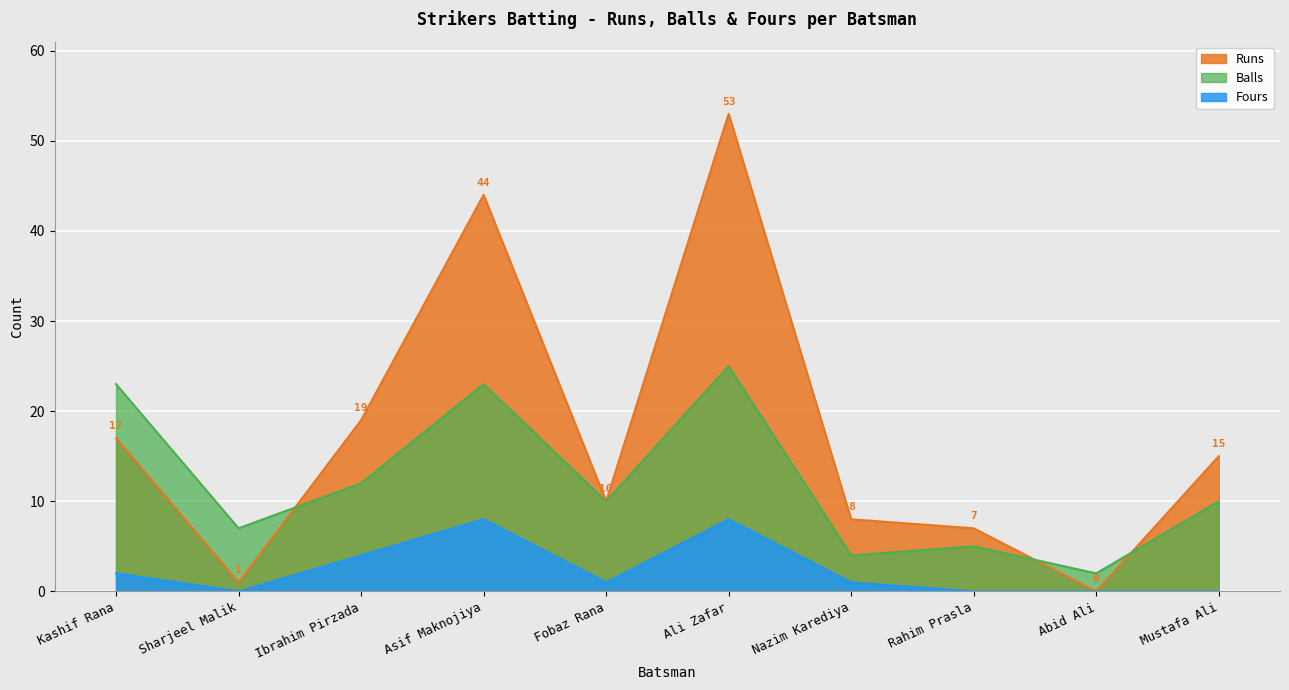

Rank the categories by Balls value from highest to lowest.

Ali Zafar, Kashif Rana, Asif Maknojiya, Ibrahim Pirzada, Fobaz Rana, Mustafa Ali, Sharjeel Malik, Rahim Prasla, Nazim Karediya, Abid Ali